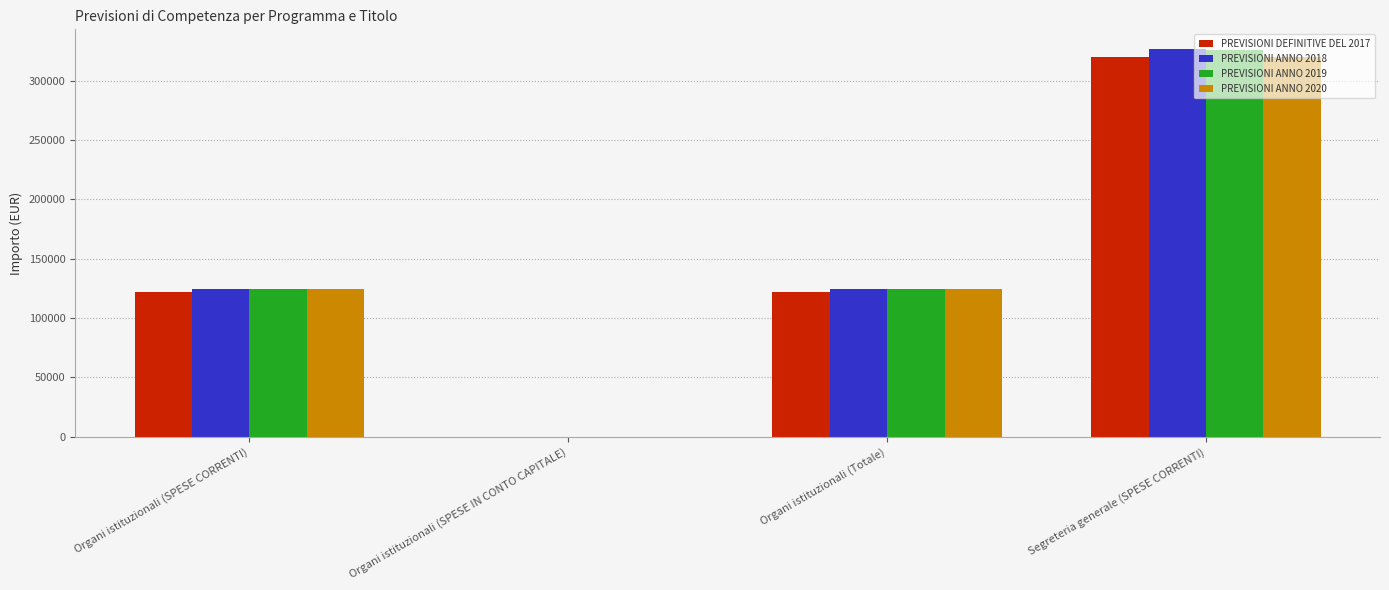

What is the sum of all PREVISIONI ANNO 2018 values?

576237.8